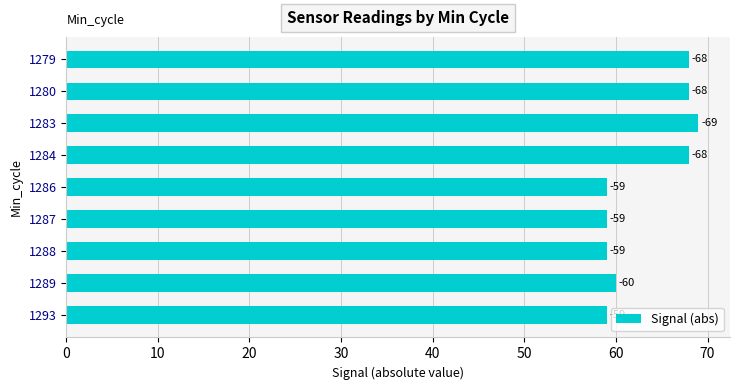

Does the chart contain any negative values?

No